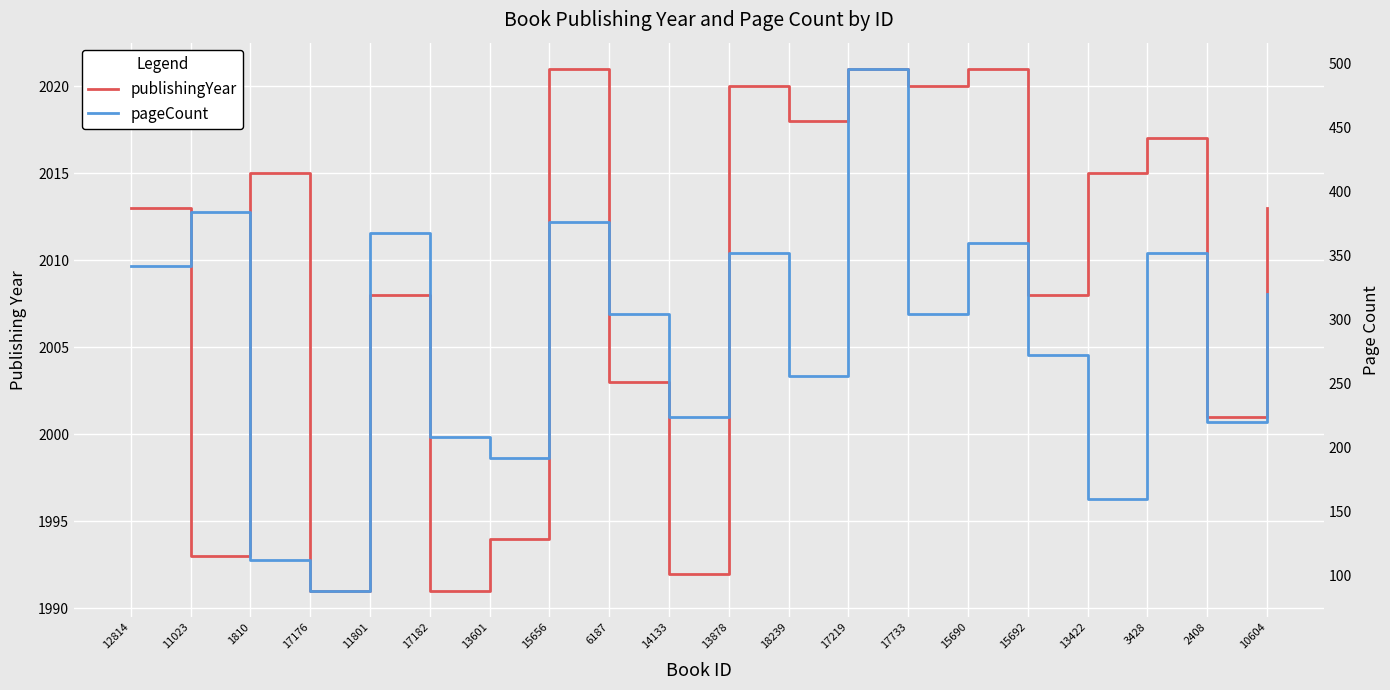

At which category does publishingYear reach its first local valley?

11023